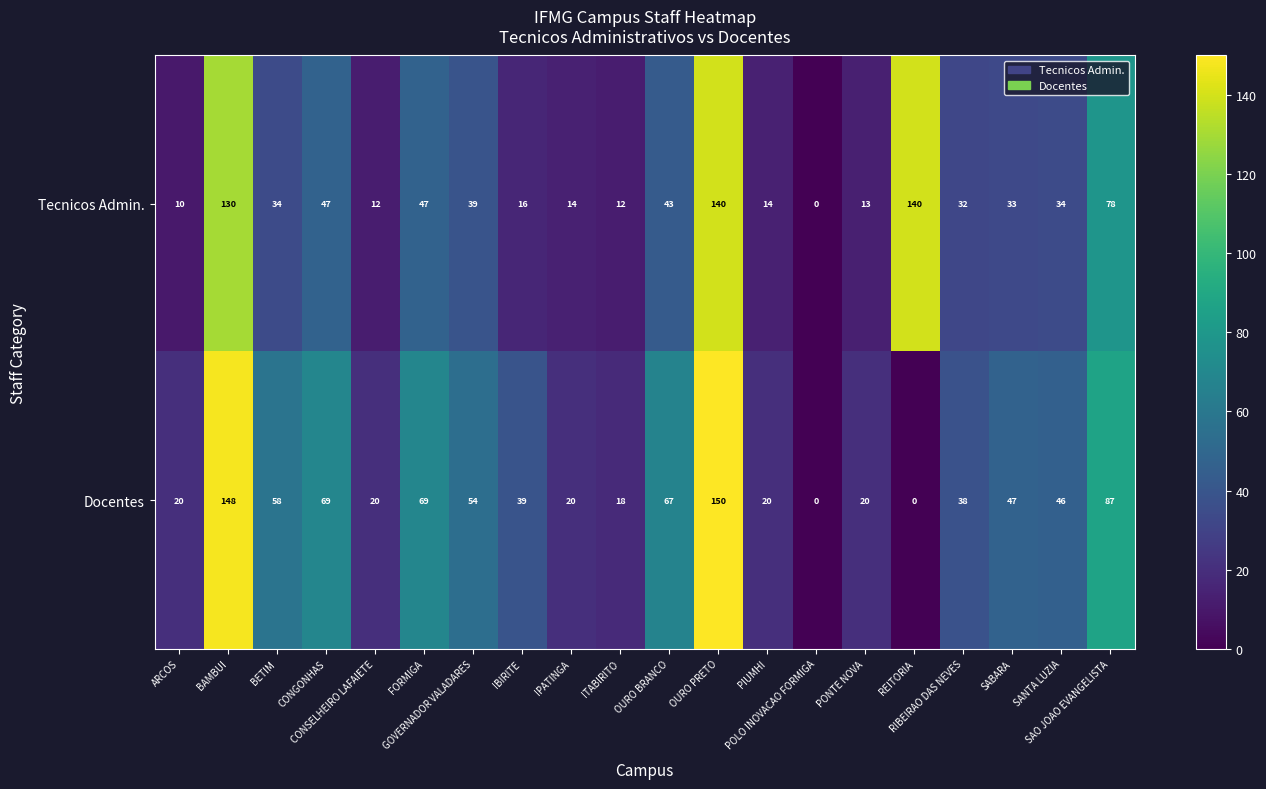

At how many categories does at least one series exceed 91?

3